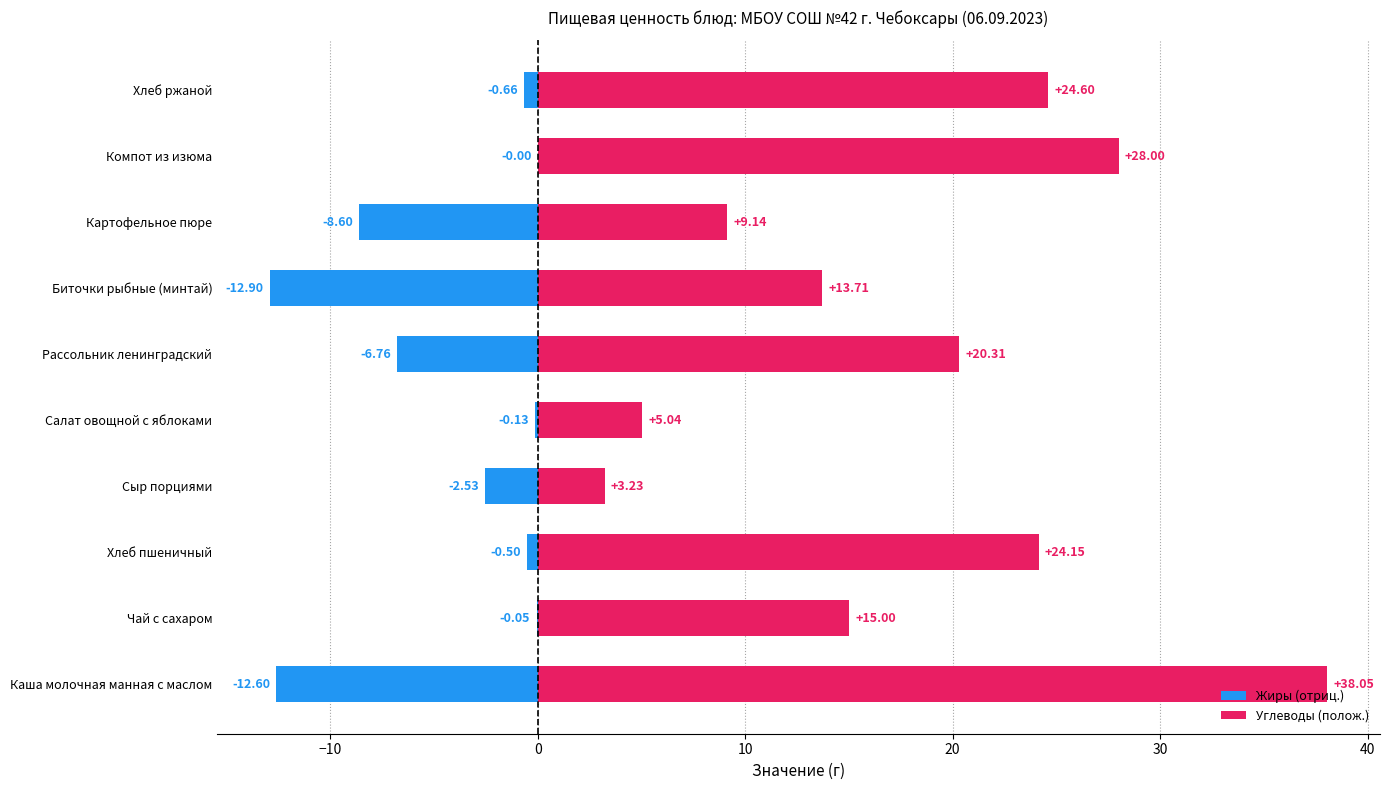

How many bars are there in total?

20